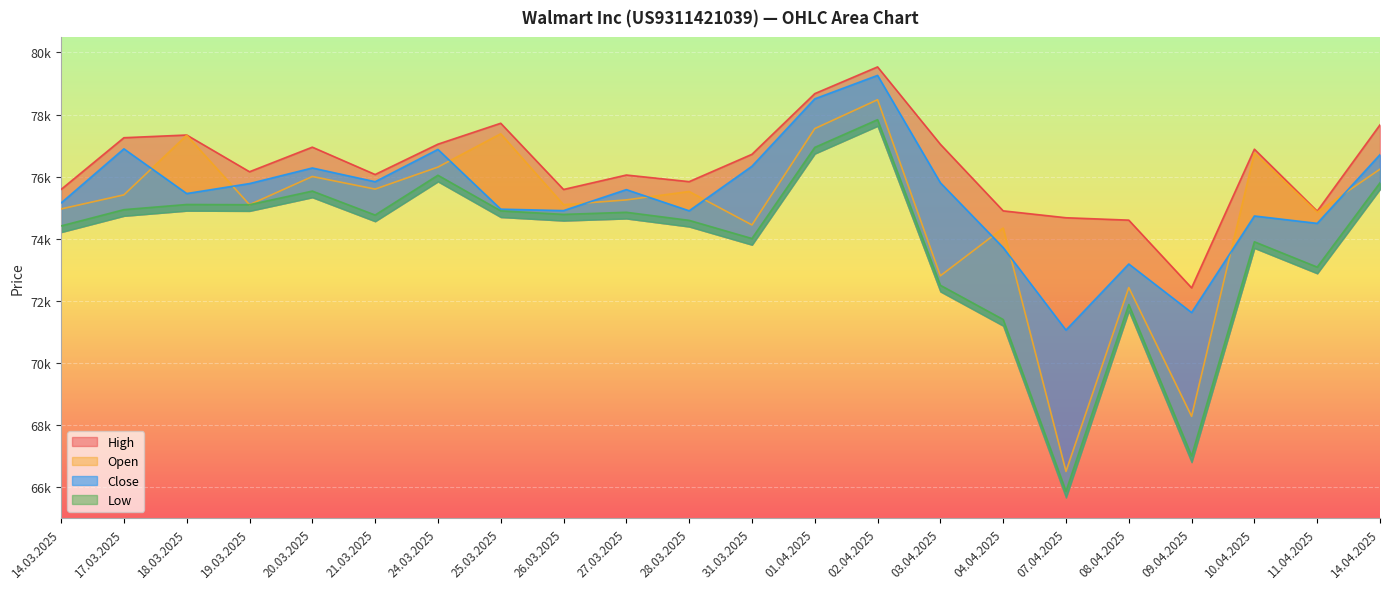

Rank the series by their maximum value, from highest to lowest.

High, Close, Open, Low